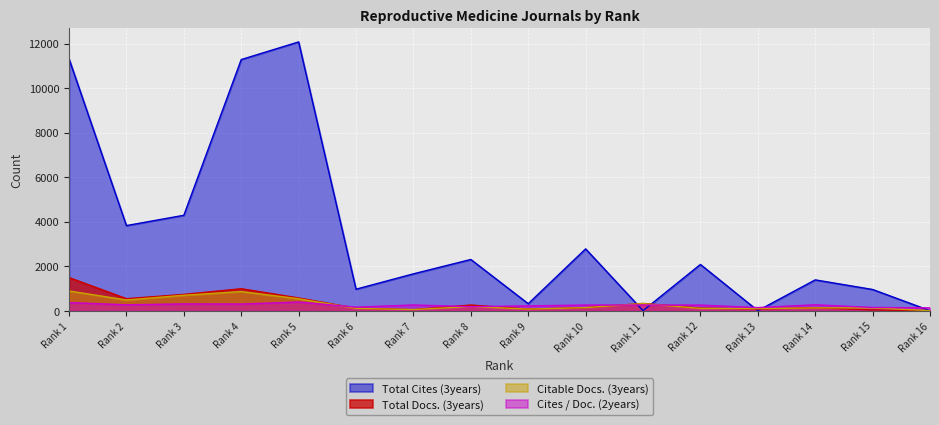

Does the chart display data point markers on the line(s)?

No